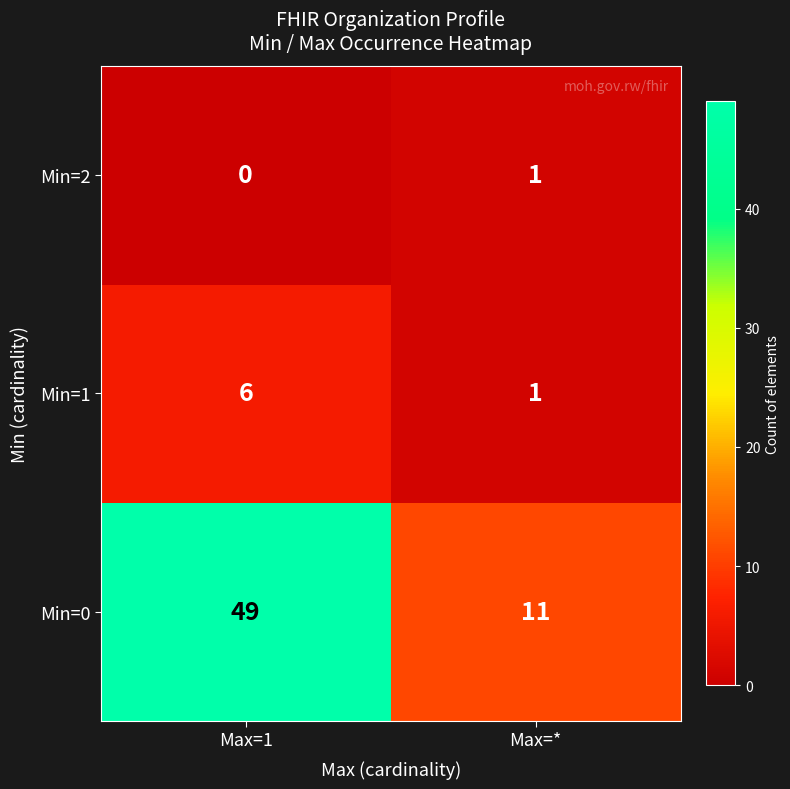

What is the difference between the Min=1 values at Max=1 and Max=*?

5